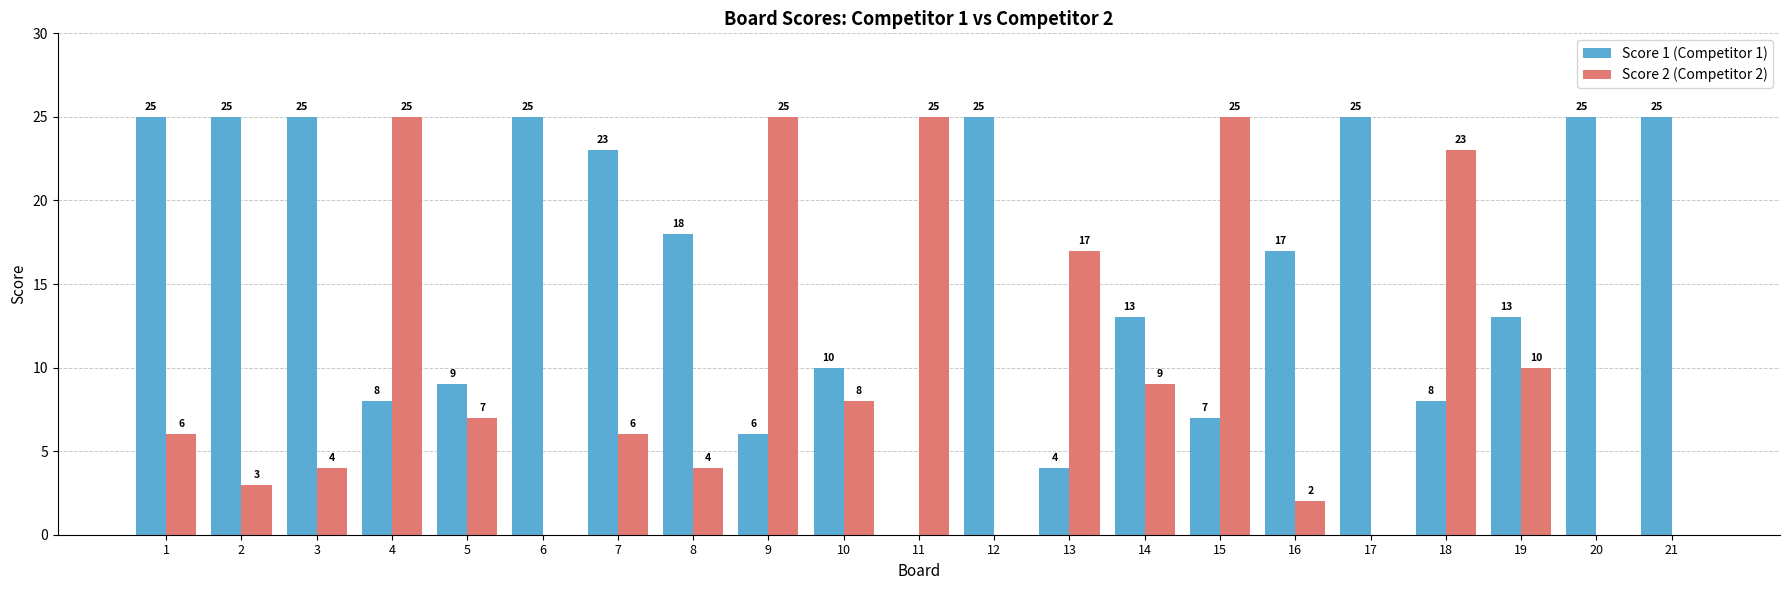

What is the approximate value of Score 2 (Competitor 2) at 7, to the nearest 10?

10